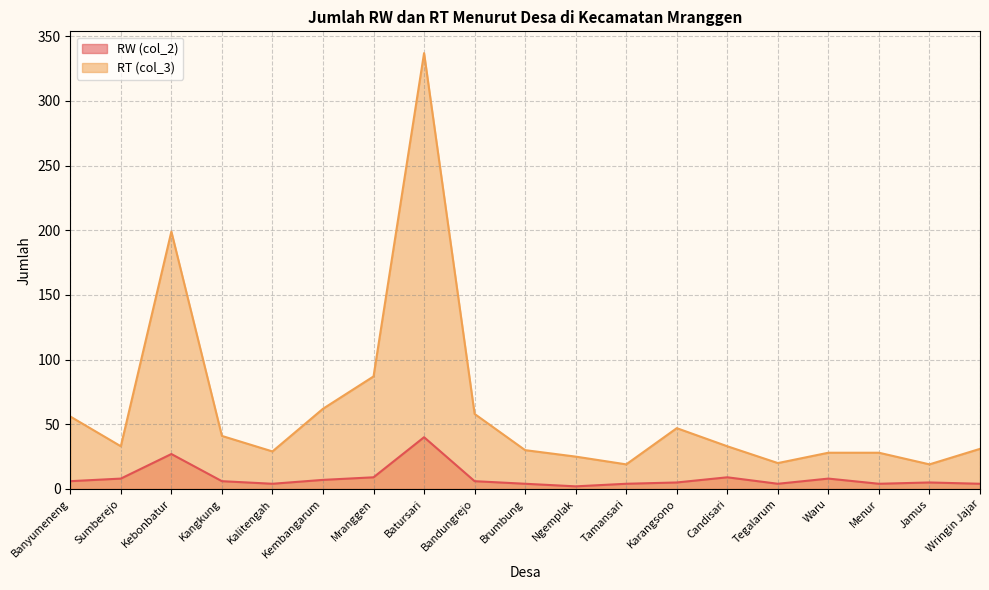

What are all the series names shown in the legend?

RW (col_2), RT (col_3)